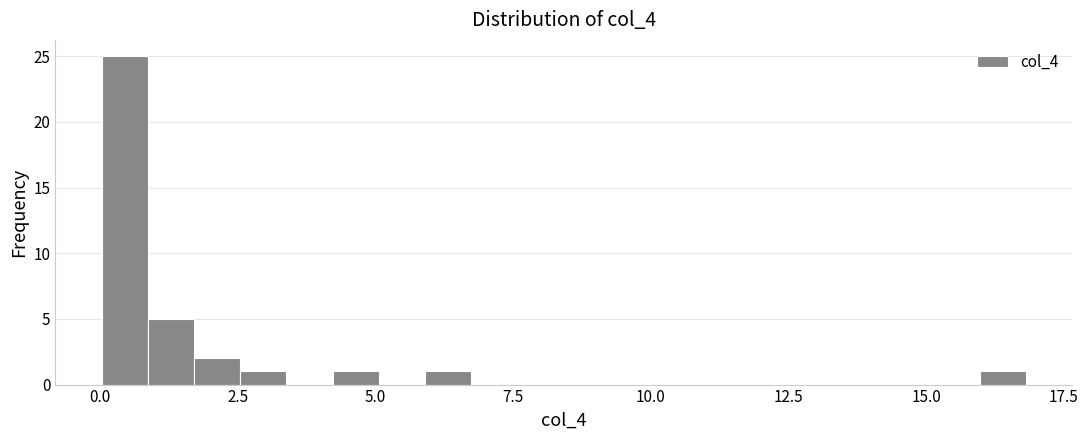

Read against the x-axis, roughly where is the centre of the tallest bar?

0.5